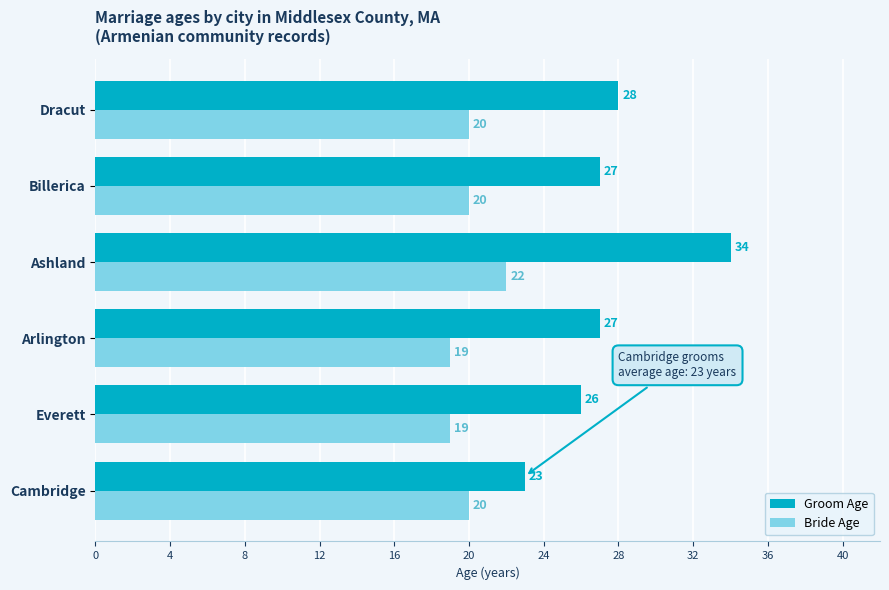

What is the average value of the Bride Age series?

20